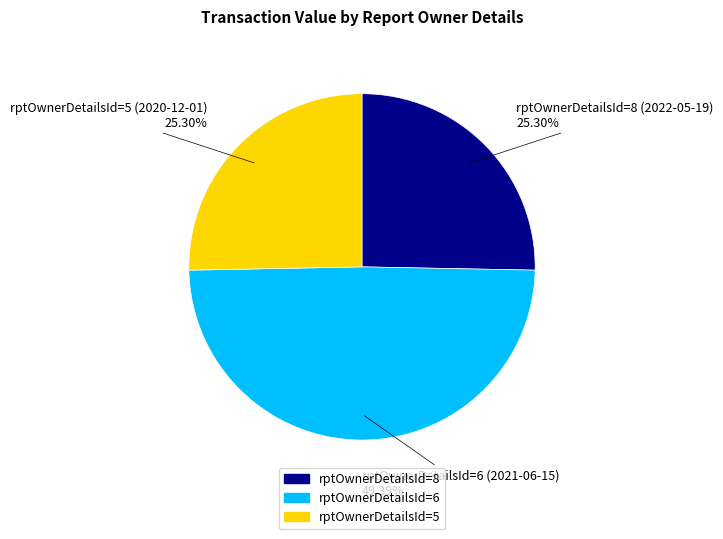

How many slices are in this pie chart?

3